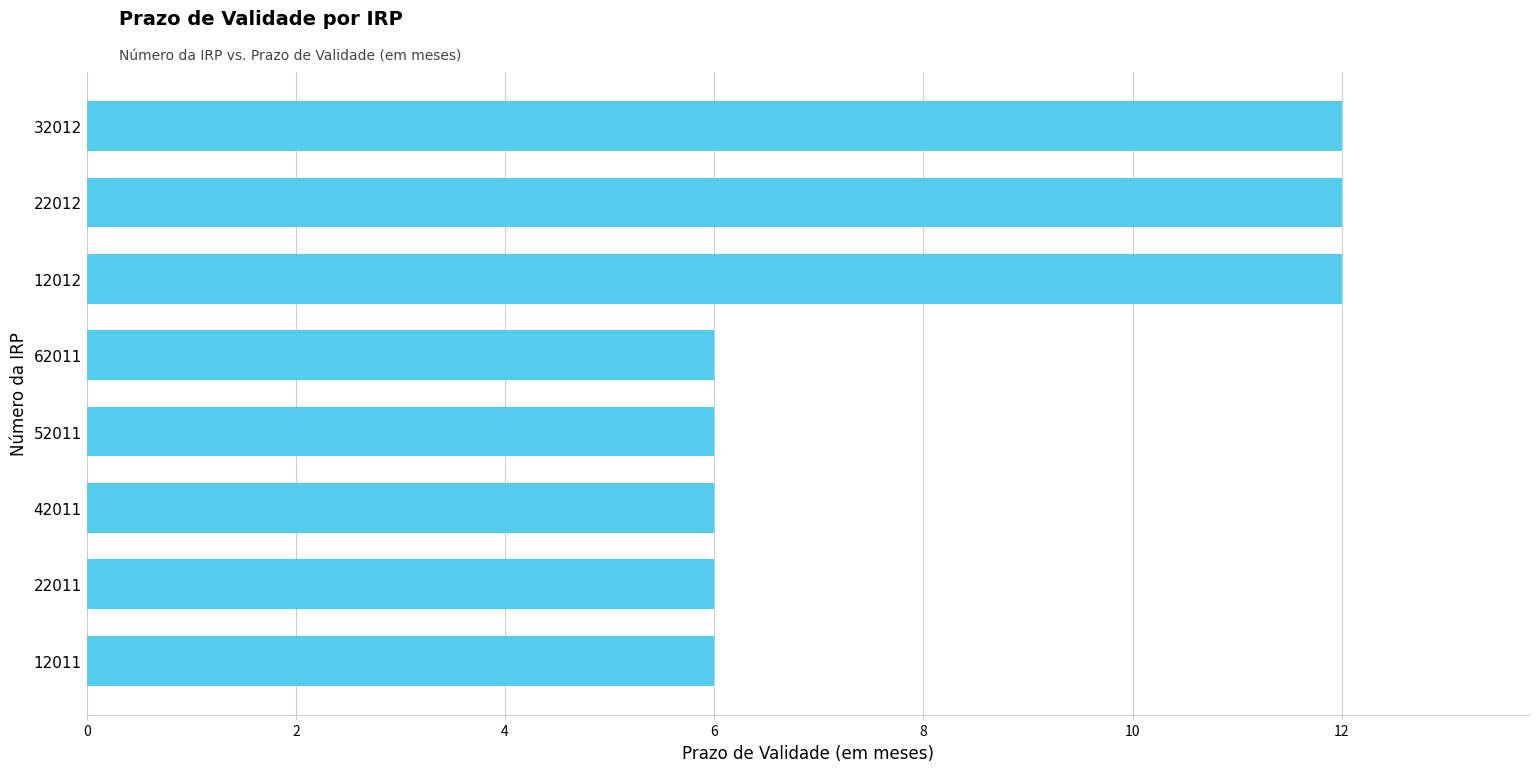

What is the sum of the values at 62011 and 22011?

12